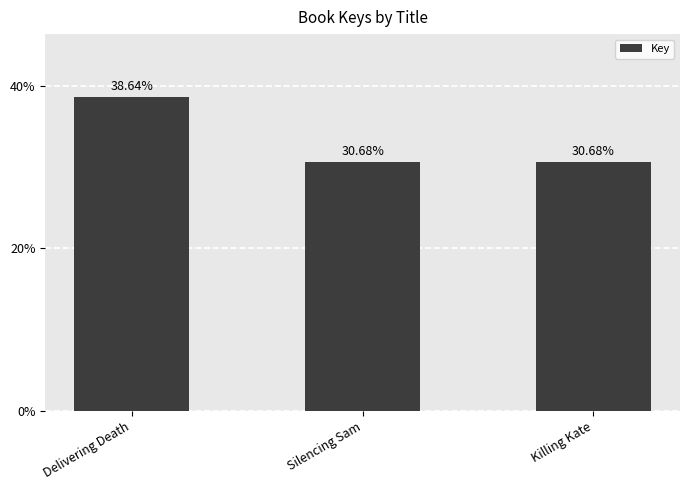

Reading left to right, transcribe all the data shown in this chart.

38.6	30.7	30.7